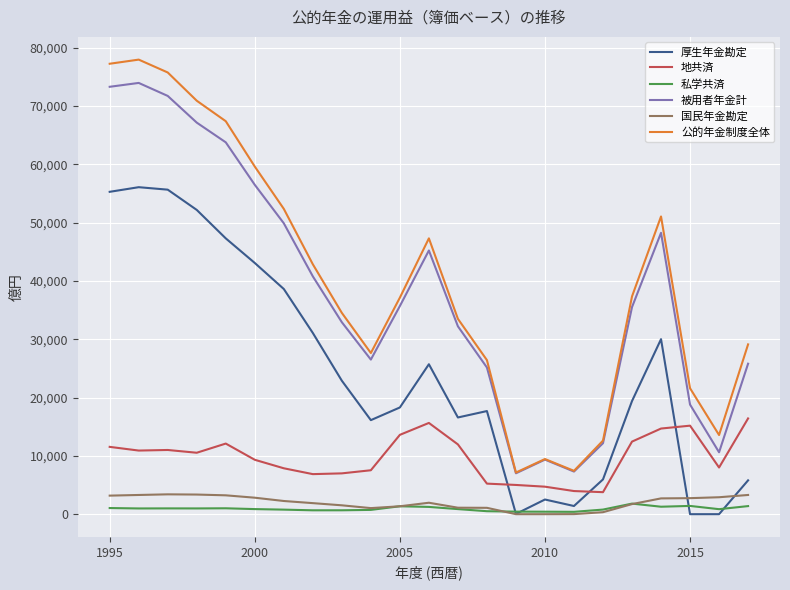

What is the maximum value shown in the chart?

77931